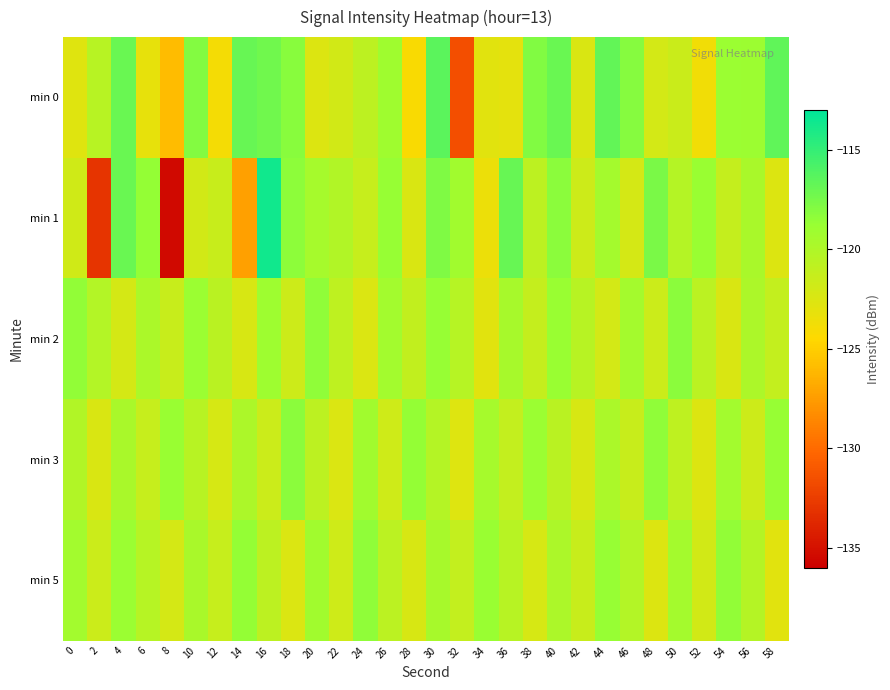

Which series has the largest total across all categories?

min 2